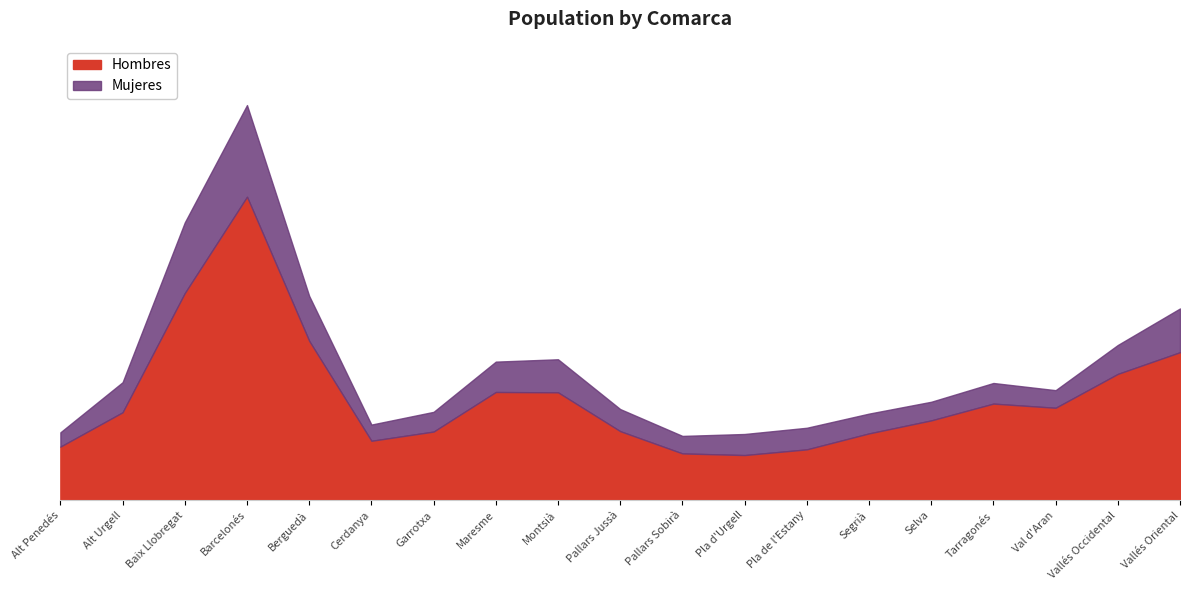

The value of Mujeres at Barcelonés is 64. True or false?

True